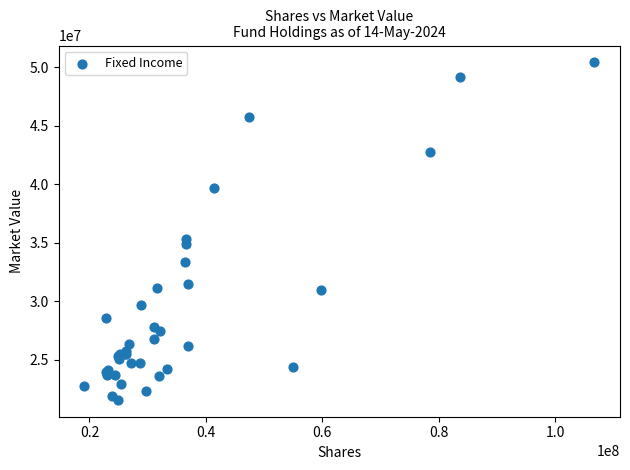

What Y value in the scatter plot is closest to 36000061?

35308813.6